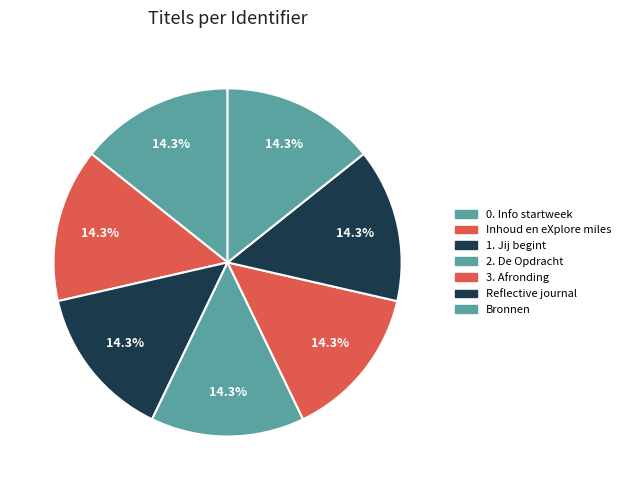

True or false: 3. Afronding accounts for 25% of the total.

False